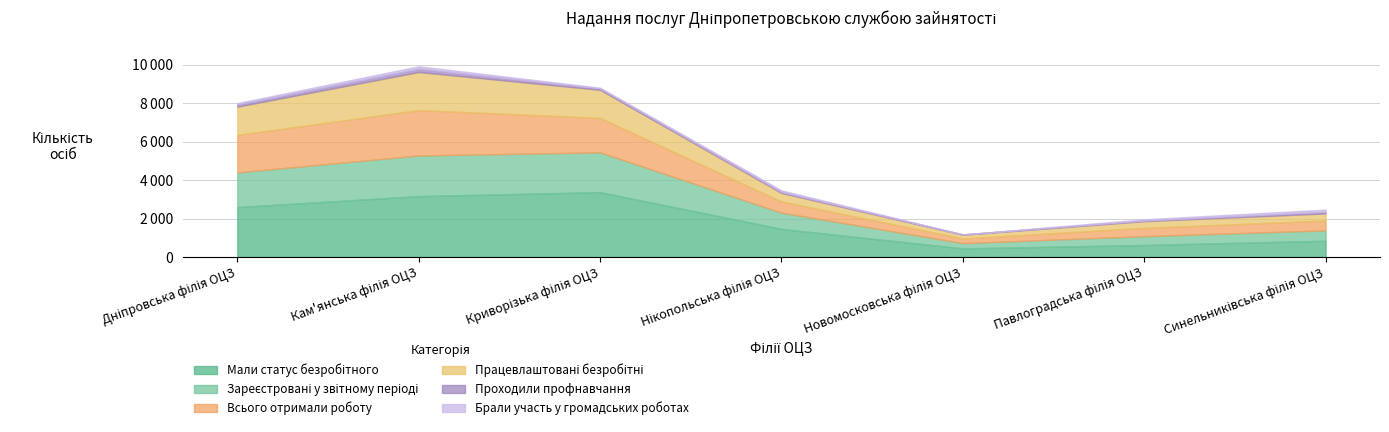

What is the difference between the maximum and minimum values in the Працевлаштовані безробітні series?

1788